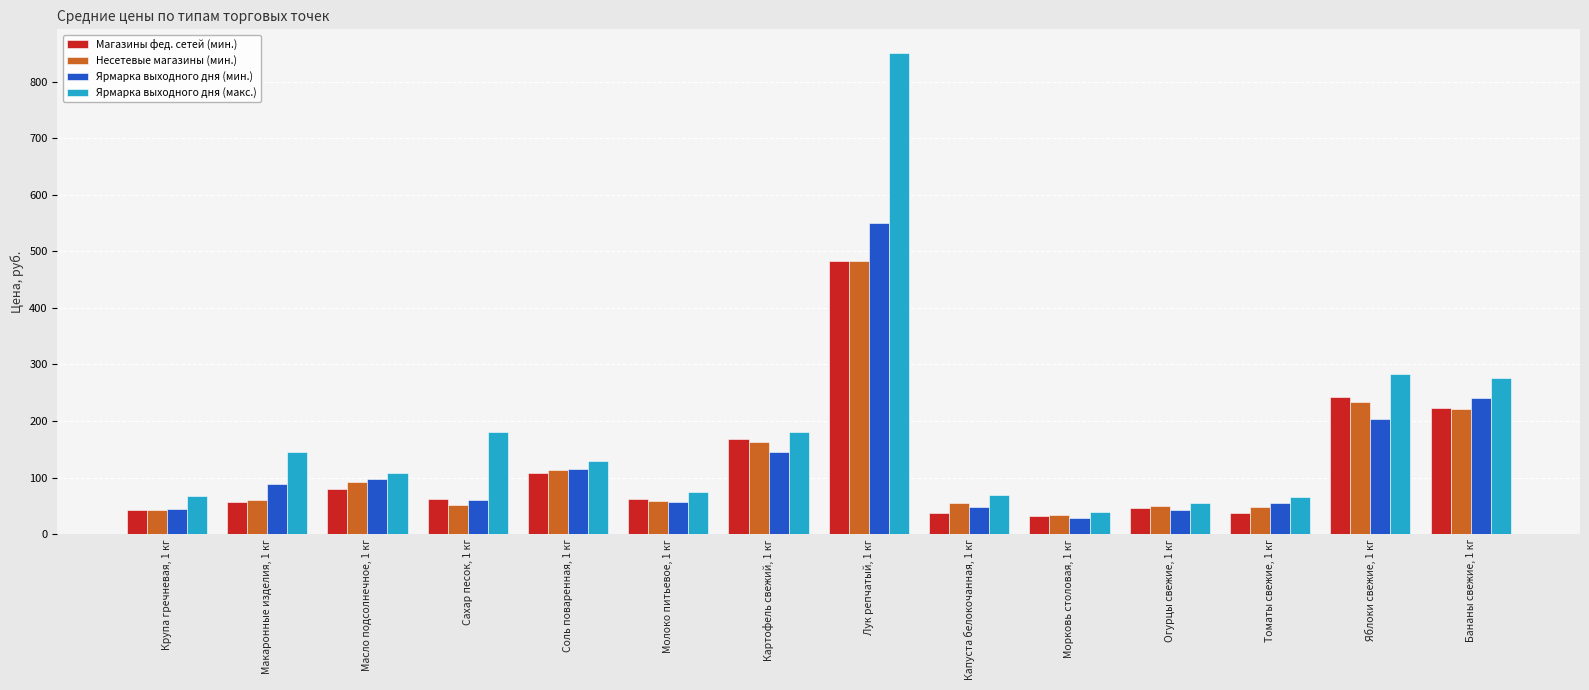

Are the bars grouped side by side (vs. stacked)?

Yes